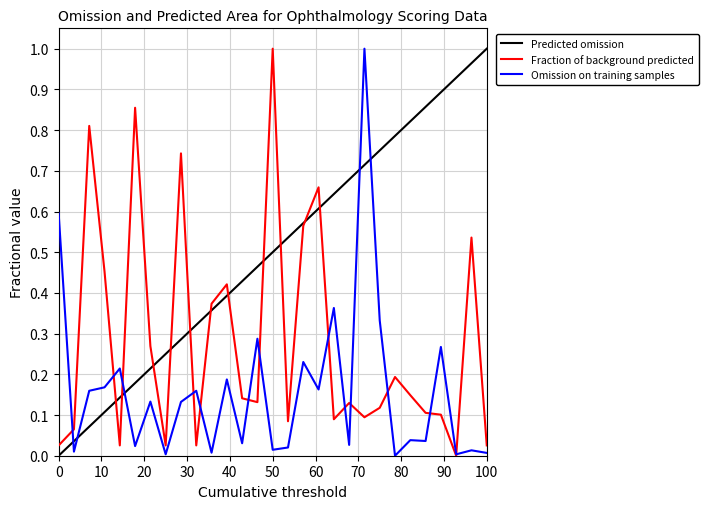

True or false: Omission on training samples has more than 1 interior local peaks.

True